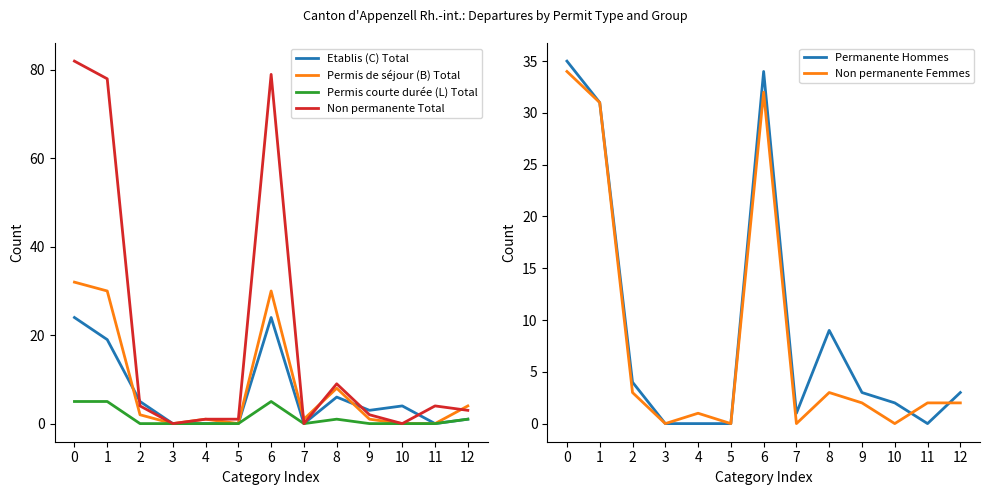

List the series in order of their peak value, lowest first.

Permis courte durée (L) Total, Etablis (C) Total, Permis de séjour (B) Total, Non permanente Femmes, Permanente Hommes, Non permanente Total